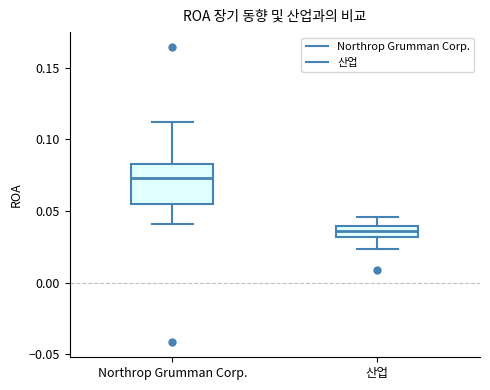

Where does the lower whisker of the box for Northrop Grumman Corp. end on the y-axis? The values are not printed on the chart, so give them approximately, as read against the axis.

0.040